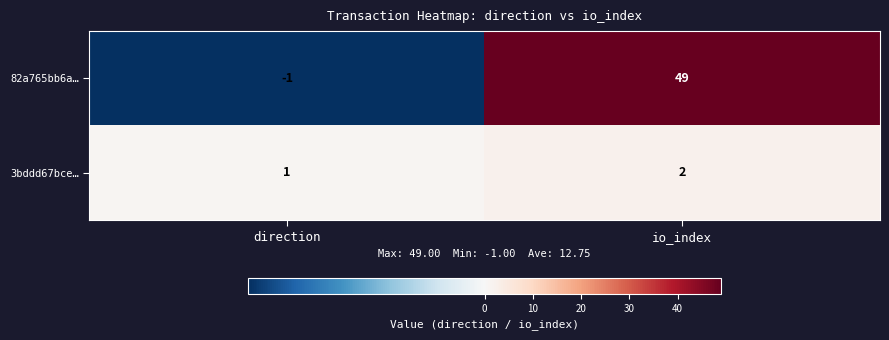

Rank the series by their average value, from highest to lowest.

82a765bb6a…, 3bddd67bce…